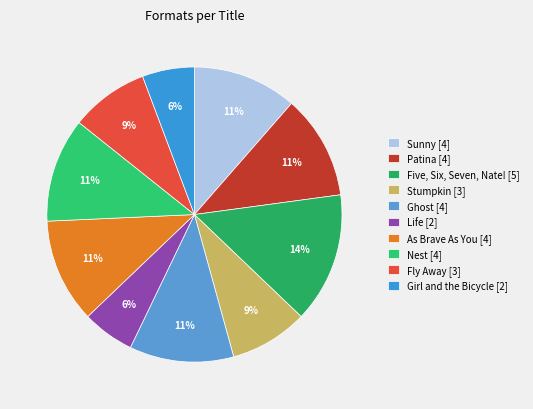

To the nearest percent, what is the average slice percentage?

10%